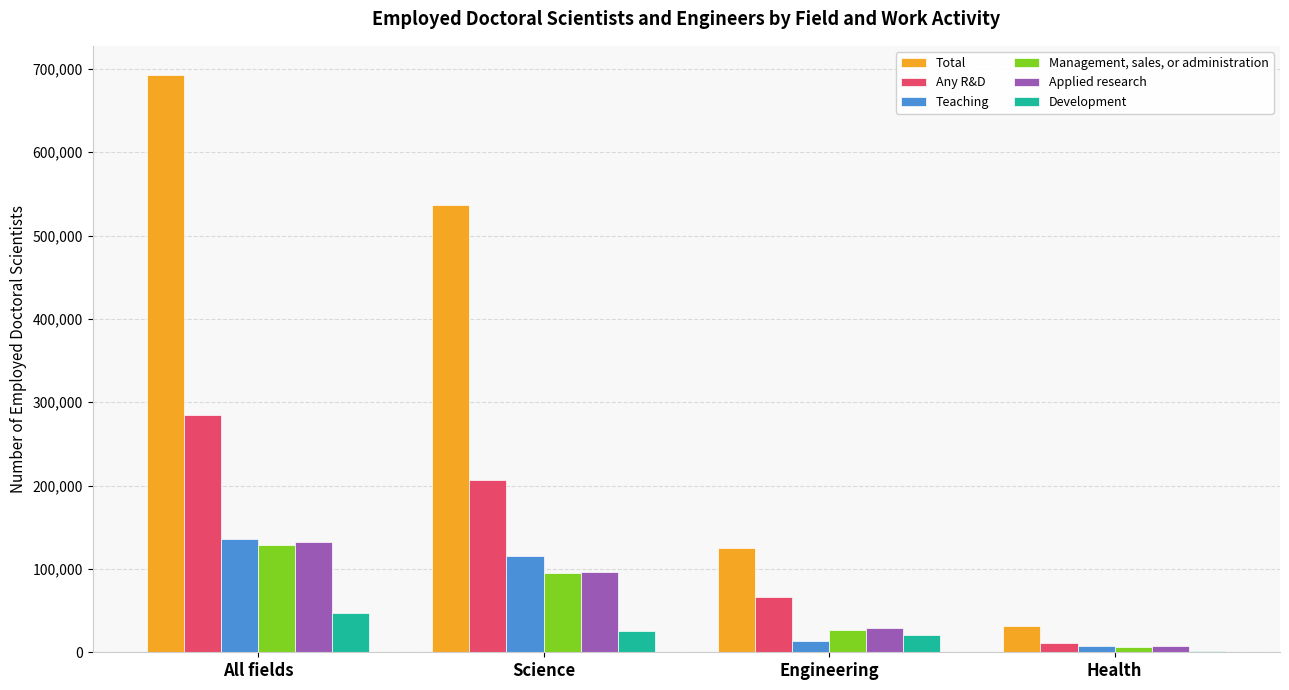

At which category is the sum across all series the highest?

All fields